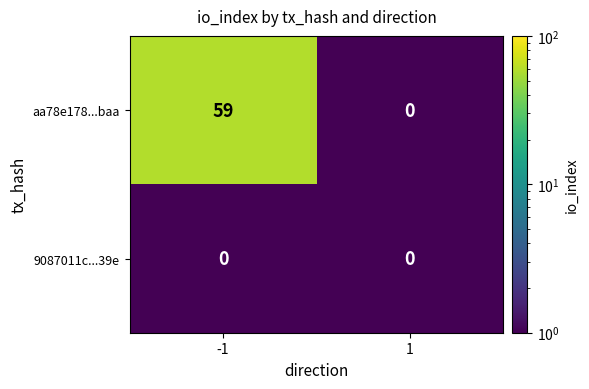

At which category is the sum across all series the highest?

-1